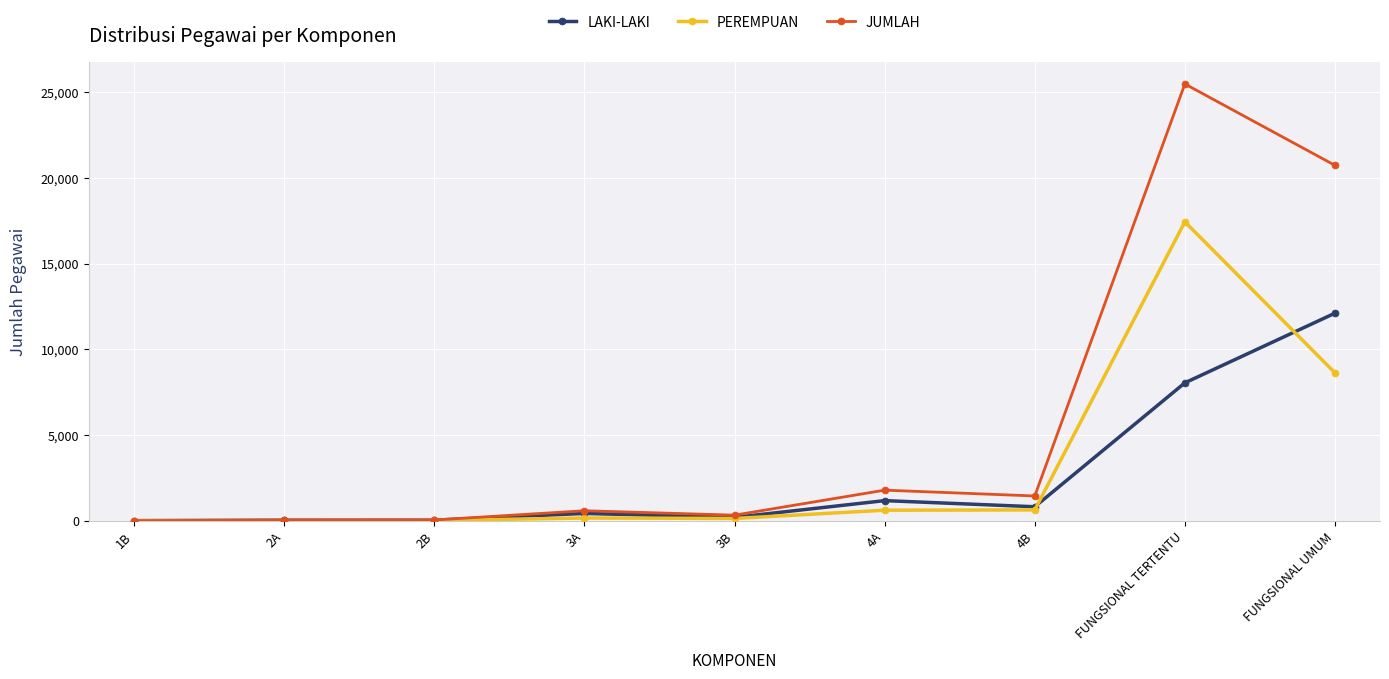

Does the chart display data point markers on the line(s)?

Yes